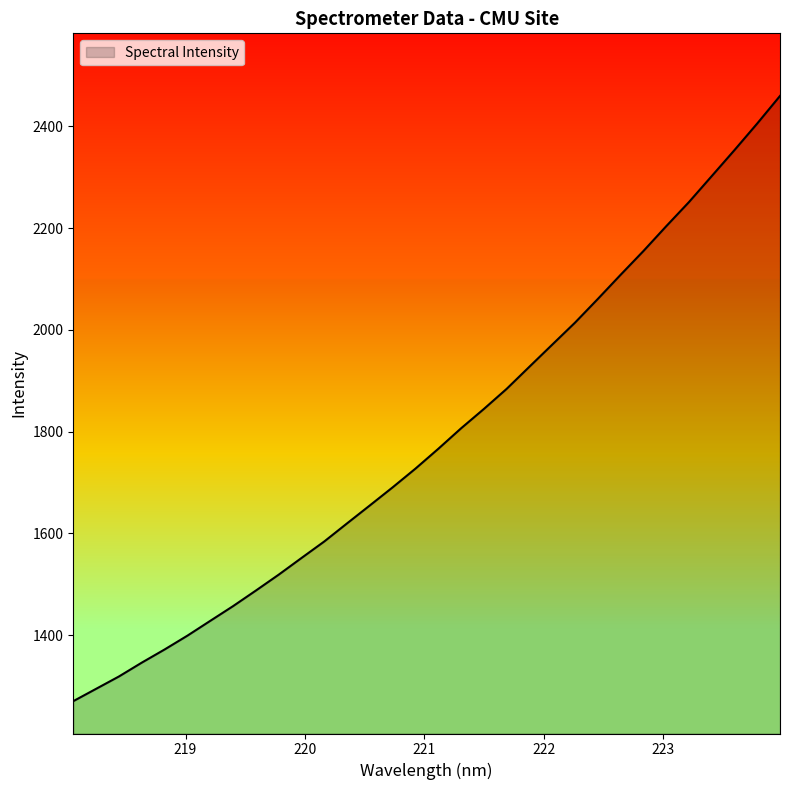

What is the maximum value shown in the chart?

2459.6